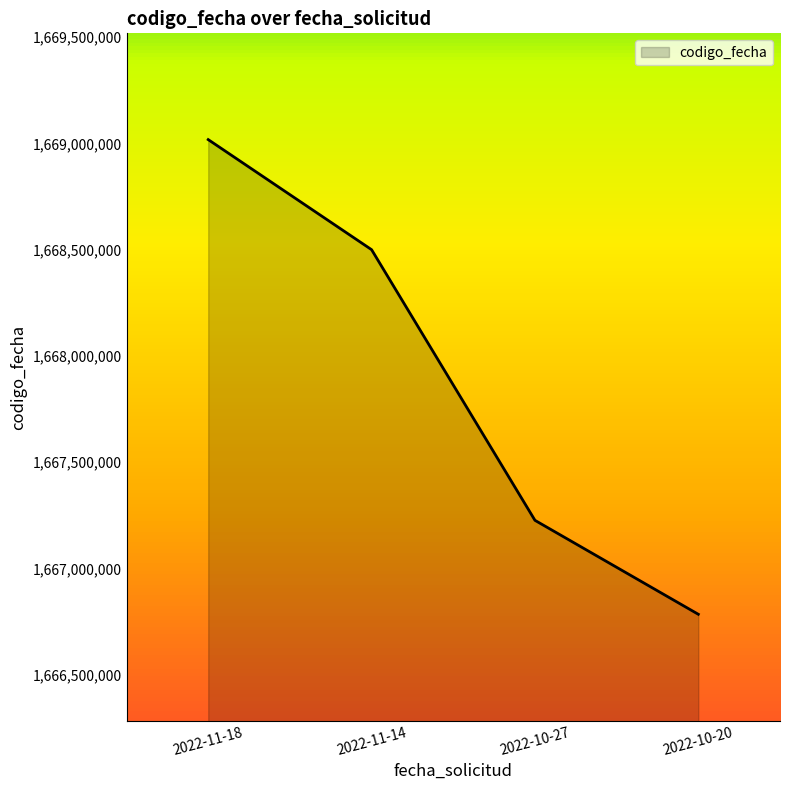

What is the difference between the second highest and minimum values?

1715322